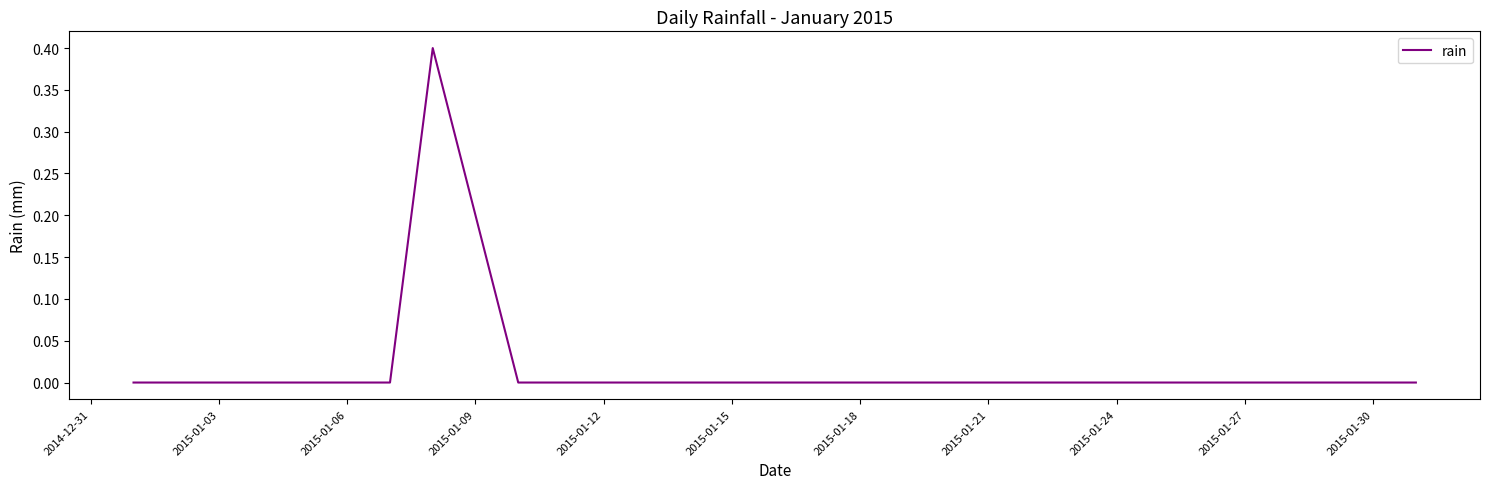

How many values are between 0 and 1?

31